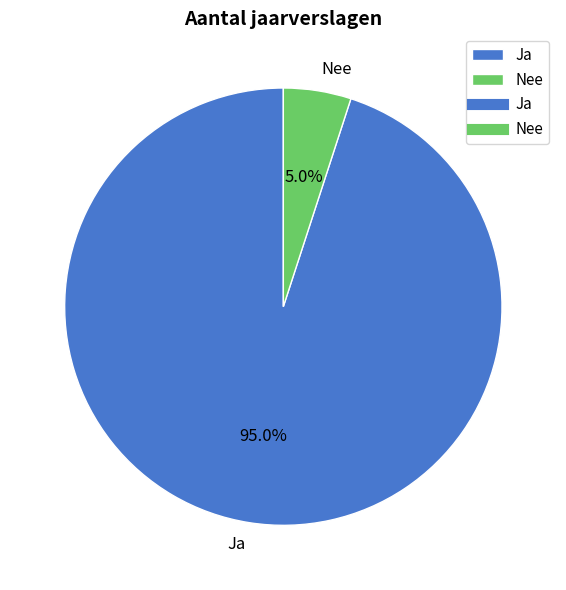

What is the majority slice?

Ja